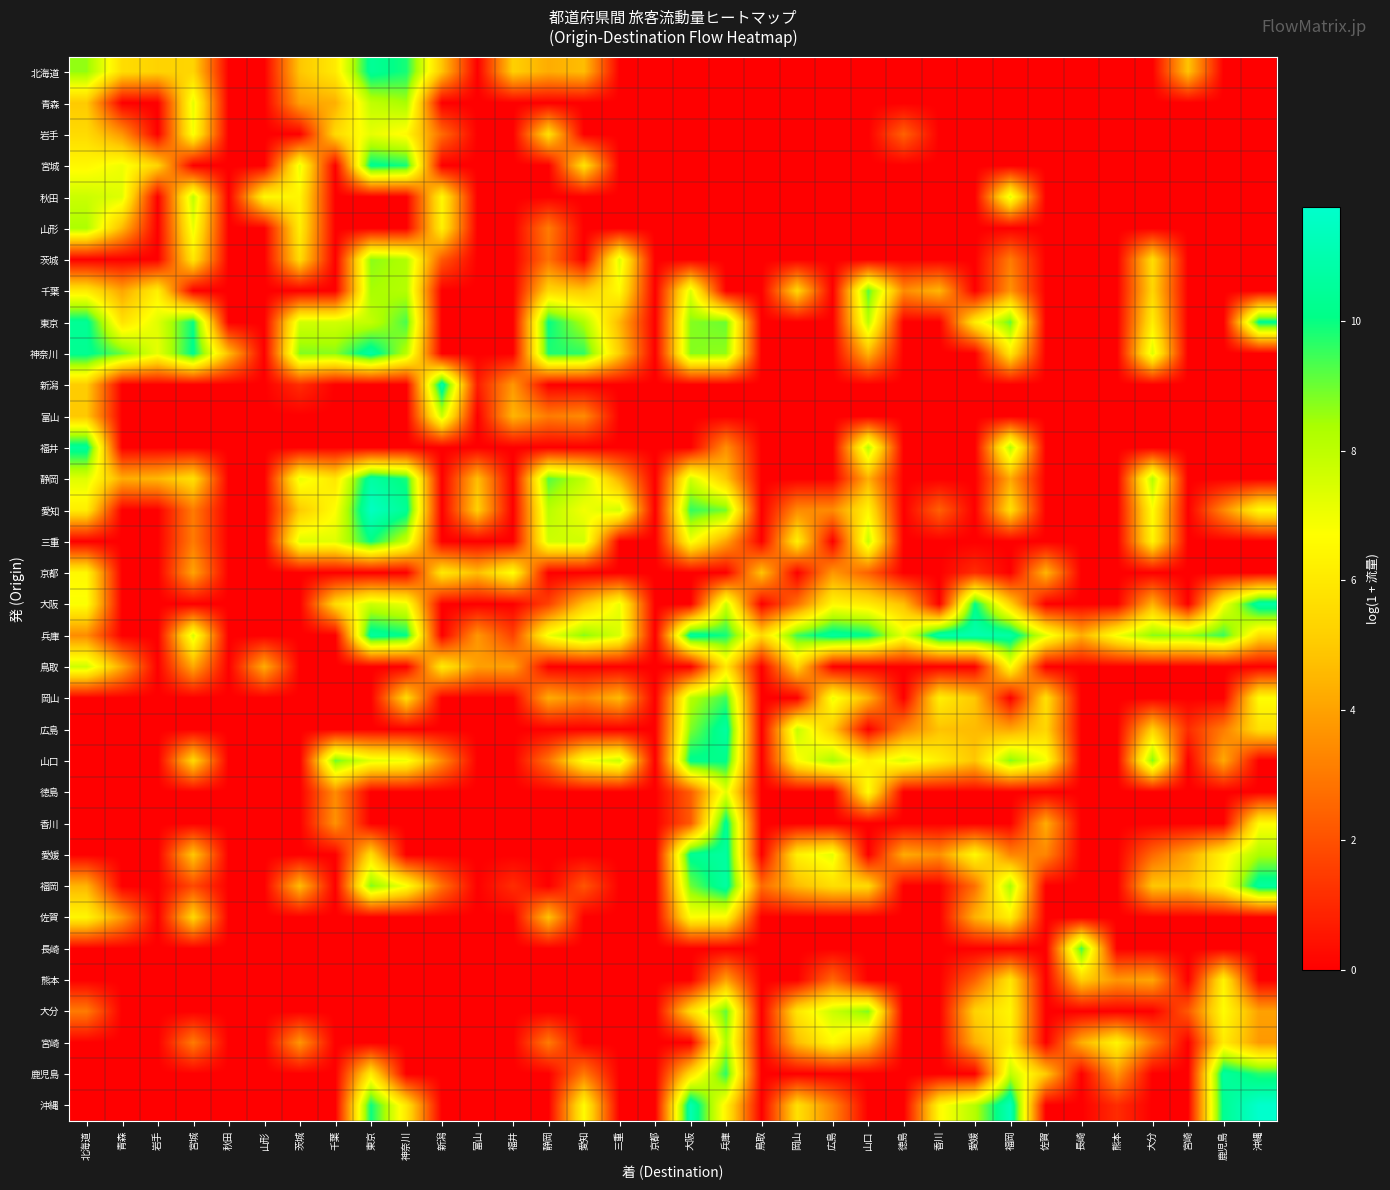

Reading left to right, list all the values displayed in this chart.

北海道: 北海道=8.6	青森=5.6	岩手=5.3	宮城=5.3	秋田=0.0	山形=0.0	茨城=4.9	千葉=6.1	東京=10.4	神奈川=9.8	新潟=4.9	富山=0.0	福井=5.2	静岡=4.3	愛知=4.7	三重=0.0	京都=0.0	大阪=0.0	兵庫=0.0	鳥取=0.0	岡山=0.0	広島=0.0	山口=0.0	徳島=0.0	香川=0.0	愛媛=0.0	福岡=0.0	佐賀=0.0	長崎=0.0	熊本=0.0	大分=0.0	宮崎=4.9	鹿児島=0.0	沖縄=0.0
青森: 北海道=5.0	青森=0.0	岩手=0.0	宮城=7.2	秋田=0.0	山形=0.0	茨城=3.9	千葉=4.3	東京=7.9	神奈川=8.4	新潟=0.0	富山=0.0	福井=0.0	静岡=0.0	愛知=0.0	三重=0.0	京都=0.0	大阪=0.0	兵庫=0.0	鳥取=0.0	岡山=0.0	広島=0.0	山口=0.0	徳島=0.0	香川=0.0	愛媛=0.0	福岡=0.0	佐賀=0.0	長崎=0.0	熊本=0.0	大分=0.0	宮崎=0.0	鹿児島=0.0	沖縄=0.0
岩手: 北海道=5.5	青森=3.7	岩手=0.0	宮城=6.9	秋田=0.0	山形=0.0	茨城=0.0	千葉=5.5	東京=7.2	神奈川=6.5	新潟=2.6	富山=0.0	福井=0.0	静岡=5.7	愛知=0.0	三重=0.0	京都=0.0	大阪=0.0	兵庫=0.0	鳥取=0.0	岡山=0.0	広島=0.0	山口=0.0	徳島=2.4	香川=0.0	愛媛=0.0	福岡=0.0	佐賀=0.0	長崎=0.0	熊本=0.0	大分=0.0	宮崎=0.0	鹿児島=0.0	沖縄=0.0
宮城: 北海道=6.5	青森=7.0	岩手=5.3	宮城=0.0	秋田=0.0	山形=0.0	茨城=7.2	千葉=0.0	東京=10.3	神奈川=9.9	新潟=0.0	富山=0.0	福井=0.0	静岡=0.0	愛知=5.8	三重=0.0	京都=0.0	大阪=0.0	兵庫=0.0	鳥取=0.0	岡山=0.0	広島=0.0	山口=0.0	徳島=0.0	香川=0.0	愛媛=0.0	福岡=0.0	佐賀=0.0	長崎=0.0	熊本=0.0	大分=0.0	宮崎=0.0	鹿児島=0.0	沖縄=0.0
秋田: 北海道=7.7	青森=7.3	岩手=0.0	宮城=8.0	秋田=0.0	山形=6.5	茨城=6.4	千葉=0.0	東京=0.0	神奈川=0.0	新潟=6.5	富山=0.0	福井=0.0	静岡=0.0	愛知=0.0	三重=0.0	京都=0.0	大阪=0.0	兵庫=0.0	鳥取=0.0	岡山=0.0	広島=0.0	山口=0.0	徳島=0.0	香川=0.0	愛媛=0.0	福岡=7.3	佐賀=0.0	長崎=0.0	熊本=0.0	大分=0.0	宮崎=0.0	鹿児島=0.0	沖縄=0.0
山形: 北海道=8.3	青森=4.6	岩手=0.0	宮城=7.1	秋田=0.0	山形=0.0	茨城=6.2	千葉=0.0	東京=0.0	神奈川=0.0	新潟=6.3	富山=0.0	福井=0.0	静岡=3.0	愛知=0.0	三重=0.0	京都=0.0	大阪=0.0	兵庫=0.0	鳥取=0.0	岡山=0.0	広島=0.0	山口=0.0	徳島=0.0	香川=0.0	愛媛=0.0	福岡=0.0	佐賀=0.0	長崎=0.0	熊本=0.0	大分=0.0	宮崎=0.0	鹿児島=0.0	沖縄=0.0
茨城: 北海道=0.0	青森=0.0	岩手=0.0	宮城=6.0	秋田=0.0	山形=0.0	茨城=5.6	千葉=0.0	東京=8.7	神奈川=8.2	新潟=2.2	富山=0.0	福井=0.0	静岡=2.8	愛知=0.0	三重=7.4	京都=0.0	大阪=0.0	兵庫=0.0	鳥取=0.0	岡山=0.0	広島=0.0	山口=0.0	徳島=0.0	香川=0.0	愛媛=0.0	福岡=3.0	佐賀=0.0	長崎=0.0	熊本=0.0	大分=5.6	宮崎=0.0	鹿児島=0.0	沖縄=0.0
千葉: 北海道=6.1	青森=4.1	岩手=6.2	宮城=0.0	秋田=0.0	山形=0.0	茨城=0.0	千葉=0.0	東京=8.4	神奈川=8.2	新潟=0.0	富山=0.0	福井=0.0	静岡=5.5	愛知=5.0	三重=6.6	京都=0.0	大阪=7.4	兵庫=0.0	鳥取=0.0	岡山=5.4	広島=0.0	山口=9.2	徳島=3.4	香川=4.5	愛媛=0.0	福岡=3.6	佐賀=0.0	長崎=0.0	熊本=0.0	大分=5.4	宮崎=0.0	鹿児島=0.0	沖縄=0.0
東京: 北海道=10.4	青森=5.8	岩手=7.3	宮城=10.0	秋田=0.0	山形=0.0	茨城=7.6	千葉=7.6	東京=7.9	神奈川=9.4	新潟=0.0	富山=0.0	福井=0.0	静岡=10.0	愛知=8.3	三重=4.5	京都=0.0	大阪=8.8	兵庫=9.0	鳥取=0.0	岡山=0.0	広島=0.0	山口=8.1	徳島=0.0	香川=0.0	愛媛=6.1	福岡=9.1	佐賀=0.0	長崎=0.0	熊本=0.0	大分=6.2	宮崎=0.0	鹿児島=0.0	沖縄=10.2
神奈川: 北海道=10.3	青森=9.0	岩手=7.2	宮城=10.2	秋田=4.7	山形=0.0	茨城=8.8	千葉=8.7	東京=10.7	神奈川=8.1	新潟=0.0	富山=0.0	福井=0.0	静岡=9.8	愛知=9.6	三重=5.1	京都=0.0	大阪=8.7	兵庫=8.6	鳥取=0.0	岡山=0.0	広島=0.0	山口=4.5	徳島=0.0	香川=0.0	愛媛=0.0	福岡=6.0	佐賀=0.0	長崎=0.0	熊本=0.0	大分=7.4	宮崎=0.0	鹿児島=0.0	沖縄=0.0
新潟: 北海道=5.1	青森=0.0	岩手=0.0	宮城=0.0	秋田=0.0	山形=0.0	茨城=1.1	千葉=0.0	東京=0.0	神奈川=0.0	新潟=10.9	富山=0.7	福井=3.8	静岡=0.0	愛知=0.0	三重=0.0	京都=0.0	大阪=0.0	兵庫=0.0	鳥取=0.0	岡山=0.0	広島=0.0	山口=0.0	徳島=0.0	香川=0.0	愛媛=0.0	福岡=0.0	佐賀=0.0	長崎=0.0	熊本=0.0	大分=0.0	宮崎=0.0	鹿児島=0.0	沖縄=0.0
富山: 北海道=4.9	青森=0.0	岩手=0.0	宮城=0.0	秋田=0.0	山形=0.0	茨城=0.0	千葉=0.0	東京=0.0	神奈川=0.0	新潟=7.8	富山=0.0	福井=4.5	静岡=3.0	愛知=3.4	三重=0.0	京都=0.0	大阪=0.0	兵庫=0.0	鳥取=0.0	岡山=0.0	広島=0.0	山口=0.0	徳島=0.0	香川=0.0	愛媛=0.0	福岡=0.0	佐賀=0.0	長崎=0.0	熊本=0.0	大分=0.0	宮崎=0.0	鹿児島=0.0	沖縄=0.0
福井: 北海道=10.5	青森=0.0	岩手=0.0	宮城=0.0	秋田=0.0	山形=0.0	茨城=0.0	千葉=0.0	東京=0.0	神奈川=0.0	新潟=0.0	富山=0.0	福井=0.0	静岡=0.0	愛知=0.0	三重=0.0	京都=0.0	大阪=0.0	兵庫=3.5	鳥取=0.0	岡山=0.0	広島=0.0	山口=8.1	徳島=0.0	香川=0.0	愛媛=0.0	福岡=8.2	佐賀=0.0	長崎=0.0	熊本=0.0	大分=0.0	宮崎=0.0	鹿児島=0.0	沖縄=0.0
静岡: 北海道=7.3	青森=4.3	岩手=4.5	宮城=5.7	秋田=0.0	山形=0.0	茨城=7.1	千葉=5.9	東京=10.7	神奈川=9.8	新潟=0.0	富山=4.7	福井=0.0	静岡=9.2	愛知=7.9	三重=4.3	京都=0.0	大阪=7.6	兵庫=4.9	鳥取=0.0	岡山=0.0	広島=0.0	山口=4.3	徳島=0.0	香川=0.0	愛媛=0.0	福岡=4.2	佐賀=0.0	長崎=0.0	熊本=0.0	大分=8.2	宮崎=0.0	鹿児島=0.0	沖縄=0.0
愛知: 北海道=6.2	青森=0.0	岩手=0.0	宮城=3.0	秋田=0.0	山形=0.0	茨城=5.0	千葉=6.7	東京=11.5	神奈川=10.4	新潟=0.0	富山=5.2	福井=0.0	静岡=8.1	愛知=6.9	三重=7.6	京都=0.0	大阪=9.6	兵庫=8.9	鳥取=0.0	岡山=3.4	広島=3.4	山口=6.4	徳島=0.0	香川=2.4	愛媛=0.0	福岡=5.7	佐賀=0.0	長崎=0.0	熊本=0.0	大分=6.7	宮崎=0.0	鹿児島=3.4	沖縄=6.6
三重: 北海道=0.0	青森=0.0	岩手=0.0	宮城=3.0	秋田=0.0	山形=0.0	茨城=7.4	千葉=7.3	東京=10.0	神奈川=7.8	新潟=0.0	富山=0.0	福井=0.0	静岡=7.7	愛知=7.6	三重=0.0	京都=0.0	大阪=6.9	兵庫=4.0	鳥取=0.0	岡山=6.2	広島=0.0	山口=7.8	徳島=0.0	香川=0.0	愛媛=0.0	福岡=0.0	佐賀=0.0	長崎=0.0	熊本=0.0	大分=6.4	宮崎=0.0	鹿児島=0.0	沖縄=0.0
京都: 北海道=6.5	青森=0.0	岩手=0.0	宮城=4.0	秋田=0.0	山形=0.0	茨城=0.0	千葉=0.0	東京=0.0	神奈川=0.0	新潟=6.0	富山=4.7	福井=6.8	静岡=0.0	愛知=0.0	三重=0.0	京都=0.0	大阪=0.0	兵庫=0.0	鳥取=4.9	岡山=0.0	広島=3.7	山口=2.4	徳島=0.0	香川=0.0	愛媛=1.1	福岡=0.0	佐賀=4.5	長崎=0.0	熊本=0.0	大分=0.0	宮崎=0.0	鹿児島=0.0	沖縄=0.0
大阪: 北海道=6.8	青森=0.0	岩手=0.0	宮城=0.0	秋田=0.0	山形=0.0	茨城=0.0	千葉=5.6	東京=7.7	神奈川=7.1	新潟=0.0	富山=0.0	福井=0.0	静岡=1.6	愛知=4.8	三重=7.1	京都=0.0	大阪=0.0	兵庫=7.8	鳥取=0.0	岡山=2.8	広島=6.5	山口=6.0	徳島=4.7	香川=0.0	愛媛=10.1	福岡=5.3	佐賀=0.0	長崎=0.0	熊本=0.0	大分=4.4	宮崎=0.0	鹿児島=6.9	沖縄=10.8
兵庫: 北海道=3.5	青森=0.0	岩手=0.0	宮城=7.4	秋田=0.0	山形=0.0	茨城=0.0	千葉=0.0	東京=10.6	神奈川=10.1	新潟=0.0	富山=3.7	福井=1.6	静岡=7.0	愛知=8.7	三重=7.5	京都=0.0	大阪=10.6	兵庫=9.9	鳥取=5.5	岡山=9.5	広島=10.6	山口=10.1	徳島=7.2	香川=10.9	愛媛=11.0	福岡=10.8	佐賀=7.3	長崎=4.3	熊本=7.0	大分=8.7	宮崎=8.6	鹿児島=9.5	沖縄=5.6
鳥取: 北海道=7.7	青森=4.1	岩手=0.0	宮城=4.1	秋田=0.0	山形=4.3	茨城=0.0	千葉=0.0	東京=0.0	神奈川=0.0	新潟=6.1	富山=3.9	福井=4.0	静岡=0.0	愛知=0.0	三重=0.0	京都=0.0	大阪=0.0	兵庫=5.9	鳥取=0.0	岡山=5.3	広島=0.0	山口=0.0	徳島=0.0	香川=0.0	愛媛=0.0	福岡=6.8	佐賀=0.0	長崎=0.0	熊本=0.0	大分=0.0	宮崎=0.0	鹿児島=0.0	沖縄=0.0
岡山: 北海道=0.0	青森=0.0	岩手=0.0	宮城=0.0	秋田=0.0	山形=0.0	茨城=0.0	千葉=0.0	東京=0.0	神奈川=5.6	新潟=0.0	富山=0.0	福井=0.0	静岡=4.2	愛知=3.3	三重=4.6	京都=0.0	大阪=8.2	兵庫=9.5	鳥取=0.0	岡山=0.0	広島=7.1	山口=4.4	徳島=0.0	香川=6.2	愛媛=4.9	福岡=0.0	佐賀=5.7	長崎=0.0	熊本=0.0	大分=0.0	宮崎=0.0	鹿児島=0.0	沖縄=6.7
広島: 北海道=0.0	青森=0.0	岩手=0.0	宮城=0.0	秋田=0.0	山形=0.0	茨城=0.0	千葉=0.0	東京=0.0	神奈川=0.0	新潟=0.0	富山=0.0	福井=0.0	静岡=0.0	愛知=0.0	三重=0.0	京都=0.0	大阪=8.8	兵庫=10.7	鳥取=0.0	岡山=7.9	広島=5.0	山口=0.0	徳島=3.1	香川=4.8	愛媛=4.6	福岡=4.1	佐賀=5.4	長崎=0.0	熊本=0.0	大分=5.2	宮崎=1.1	鹿児島=3.0	沖縄=5.7
山口: 北海道=0.0	青森=0.0	岩手=0.0	宮城=5.5	秋田=0.0	山形=0.0	茨城=0.0	千葉=9.0	東京=7.3	神奈川=7.0	新潟=3.4	富山=0.0	福井=0.0	静岡=2.8	愛知=6.9	三重=7.8	京都=0.0	大阪=10.2	兵庫=10.1	鳥取=0.0	岡山=6.7	広島=8.4	山口=6.2	徳島=7.5	香川=6.2	愛媛=4.9	福岡=8.8	佐賀=6.9	長崎=0.0	熊本=0.0	大分=8.8	宮崎=0.0	鹿児島=4.2	沖縄=0.0
徳島: 北海道=0.0	青森=0.0	岩手=0.0	宮城=0.0	秋田=0.0	山形=0.0	茨城=0.0	千葉=3.4	東京=0.0	神奈川=0.0	新潟=0.0	富山=0.0	福井=0.0	静岡=0.0	愛知=0.0	三重=0.0	京都=0.0	大阪=2.3	兵庫=7.2	鳥取=0.0	岡山=0.0	広島=0.0	山口=6.7	徳島=0.0	香川=0.0	愛媛=0.0	福岡=0.0	佐賀=0.0	長崎=0.0	熊本=0.0	大分=0.0	宮崎=0.0	鹿児島=0.0	沖縄=0.0
香川: 北海道=0.0	青森=0.0	岩手=0.0	宮城=0.0	秋田=0.0	山形=0.0	茨城=0.0	千葉=3.6	東京=0.0	神奈川=0.0	新潟=0.0	富山=0.0	福井=0.0	静岡=0.0	愛知=0.0	三重=0.0	京都=0.0	大阪=2.2	兵庫=10.4	鳥取=0.0	岡山=0.0	広島=0.0	山口=0.0	徳島=0.0	香川=0.0	愛媛=0.0	福岡=0.0	佐賀=4.3	長崎=0.0	熊本=0.0	大分=0.0	宮崎=0.0	鹿児島=0.0	沖縄=6.6
愛媛: 北海道=0.0	青森=0.0	岩手=0.0	宮城=4.9	秋田=0.0	山形=0.0	茨城=0.0	千葉=0.0	東京=5.6	神奈川=0.0	新潟=0.0	富山=0.0	福井=0.0	静岡=0.0	愛知=0.0	三重=0.0	京都=0.0	大阪=10.3	兵庫=10.6	鳥取=0.0	岡山=6.2	広島=7.2	山口=0.0	徳島=4.2	香川=3.6	愛媛=6.6	福岡=3.3	佐賀=3.3	長崎=0.0	熊本=0.0	大分=2.6	宮崎=4.1	鹿児島=6.4	沖縄=8.3
福岡: 北海道=4.5	青森=0.0	岩手=0.0	宮城=1.8	秋田=0.0	山形=0.0	茨城=4.7	千葉=0.0	東京=8.8	神奈川=6.9	新潟=2.8	富山=0.0	福井=1.1	静岡=0.0	愛知=2.1	三重=0.0	京都=0.0	大阪=9.0	兵庫=10.7	鳥取=2.6	岡山=4.6	広島=5.7	山口=5.5	徳島=0.0	香川=0.0	愛媛=2.8	福岡=8.4	佐賀=0.0	長崎=0.0	熊本=0.0	大分=4.9	宮崎=4.9	鹿児島=6.6	沖縄=10.6
佐賀: 北海道=6.5	青森=3.7	岩手=0.0	宮城=5.4	秋田=0.0	山形=0.0	茨城=0.0	千葉=0.0	東京=0.0	神奈川=0.0	新潟=0.0	富山=0.0	福井=0.0	静岡=4.8	愛知=0.0	三重=0.0	京都=0.0	大阪=6.7	兵庫=6.6	鳥取=0.0	岡山=0.0	広島=0.0	山口=0.0	徳島=0.0	香川=0.0	愛媛=4.4	福岡=6.2	佐賀=0.0	長崎=0.0	熊本=0.0	大分=0.0	宮崎=0.0	鹿児島=0.0	沖縄=0.0
長崎: 北海道=0.0	青森=0.0	岩手=0.0	宮城=0.0	秋田=0.0	山形=0.0	茨城=0.0	千葉=0.0	東京=0.0	神奈川=0.0	新潟=0.0	富山=0.0	福井=0.0	静岡=0.0	愛知=0.0	三重=0.0	京都=0.0	大阪=0.0	兵庫=0.0	鳥取=0.0	岡山=0.0	広島=0.0	山口=0.0	徳島=0.0	香川=0.0	愛媛=0.0	福岡=0.0	佐賀=0.0	長崎=9.5	熊本=0.0	大分=0.0	宮崎=0.0	鹿児島=0.0	沖縄=0.0
熊本: 北海道=0.0	青森=0.0	岩手=0.0	宮城=0.0	秋田=0.0	山形=0.0	茨城=0.0	千葉=0.0	東京=0.0	神奈川=0.0	新潟=0.0	富山=0.0	福井=0.0	静岡=0.0	愛知=0.0	三重=0.0	京都=0.0	大阪=0.0	兵庫=4.0	鳥取=0.0	岡山=0.0	広島=2.6	山口=0.0	徳島=0.0	香川=0.0	愛媛=2.4	福岡=5.9	佐賀=0.0	長崎=5.2	熊本=3.7	大分=4.1	宮崎=0.0	鹿児島=6.4	沖縄=0.0
大分: 北海道=3.0	青森=0.0	岩手=0.0	宮城=0.0	秋田=0.0	山形=0.0	茨城=0.0	千葉=0.0	東京=0.0	神奈川=0.0	新潟=0.0	富山=0.0	福井=0.0	静岡=0.0	愛知=0.0	三重=0.0	京都=0.0	大阪=5.6	兵庫=9.1	鳥取=0.0	岡山=5.9	広島=7.7	山口=8.8	徳島=0.0	香川=0.0	愛媛=5.3	福岡=6.4	佐賀=0.0	長崎=0.0	熊本=0.0	大分=0.0	宮崎=2.2	鹿児島=6.7	沖縄=4.0
宮崎: 北海道=0.0	青森=0.0	岩手=0.0	宮城=3.0	秋田=0.0	山形=0.0	茨城=3.7	千葉=0.0	東京=0.0	神奈川=0.0	新潟=0.0	富山=0.0	福井=0.0	静岡=3.0	愛知=0.0	三重=0.0	京都=0.0	大阪=0.0	兵庫=8.3	鳥取=0.0	岡山=4.6	広島=6.5	山口=4.8	徳島=0.0	香川=0.0	愛媛=4.3	福岡=6.1	佐賀=0.0	長崎=4.3	熊本=6.4	大分=3.0	宮崎=0.0	鹿児島=6.1	沖縄=3.8
鹿児島: 北海道=0.0	青森=0.0	岩手=0.0	宮城=0.0	秋田=0.0	山形=0.0	茨城=0.0	千葉=0.0	東京=6.1	神奈川=0.0	新潟=0.0	富山=0.0	福井=0.0	静岡=0.0	愛知=3.0	三重=0.0	京都=0.0	大阪=5.7	兵庫=9.7	鳥取=0.0	岡山=0.0	広島=0.0	山口=0.0	徳島=0.0	香川=0.0	愛媛=0.0	福岡=8.0	佐賀=5.0	長崎=0.0	熊本=3.7	大分=0.0	宮崎=0.0	鹿児島=10.6	沖縄=9.7
沖縄: 北海道=0.0	青森=0.0	岩手=0.0	宮城=0.0	秋田=0.0	山形=0.0	茨城=0.0	千葉=0.0	東京=10.0	神奈川=5.9	新潟=0.0	富山=0.0	福井=0.0	静岡=0.0	愛知=6.6	三重=0.0	京都=0.0	大阪=11.1	兵庫=6.3	鳥取=0.0	岡山=5.7	広島=3.3	山口=0.0	徳島=0.0	香川=6.5	愛媛=8.2	福岡=11.3	佐賀=0.0	長崎=0.0	熊本=1.1	大分=0.0	宮崎=0.0	鹿児島=10.3	沖縄=11.7